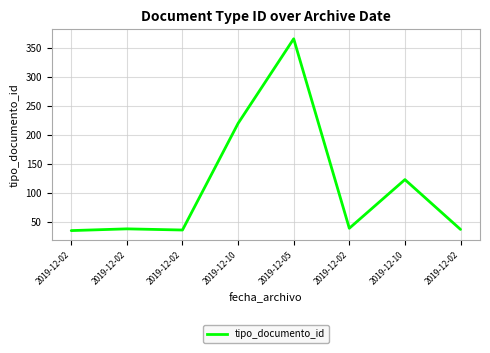

What is the smallest value displayed?

35